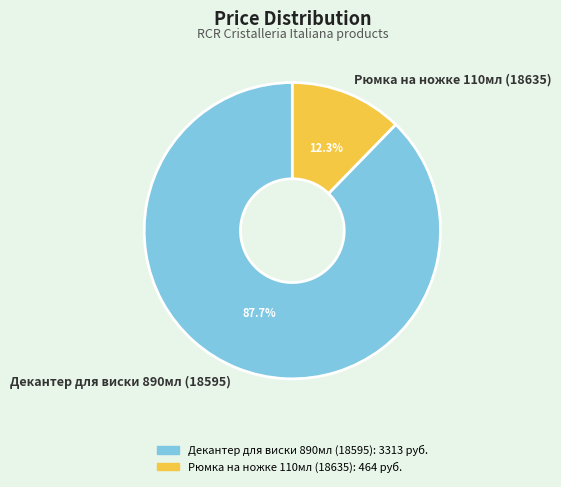

Between Рюмка на ножке 110мл (18635) and Декантер для виски 890мл (18595), which is larger?

Декантер для виски 890мл (18595)